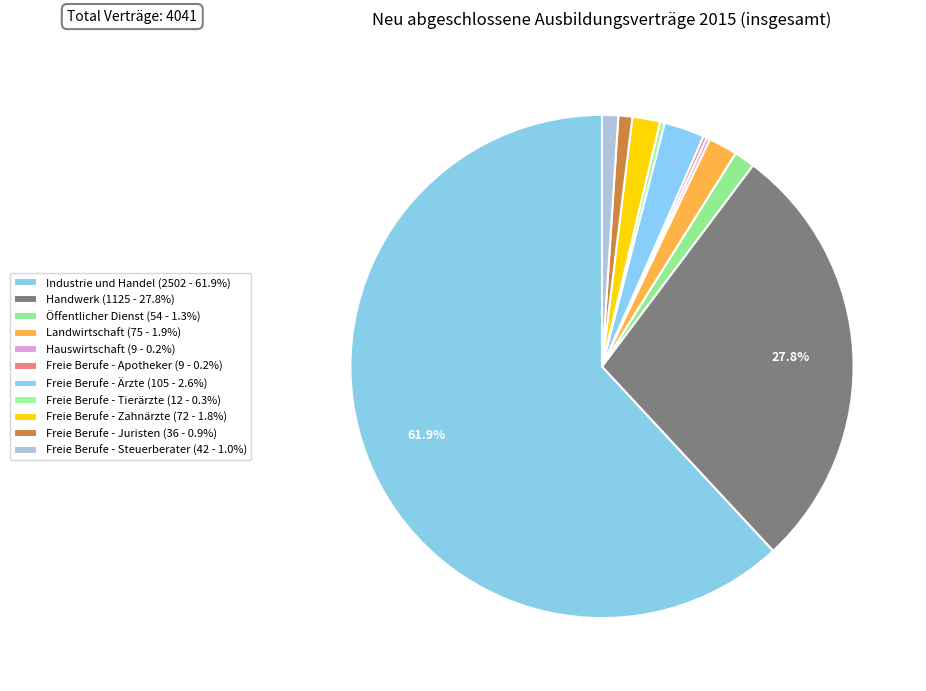

Which category has the biggest portion of the pie?

Industrie und Handel